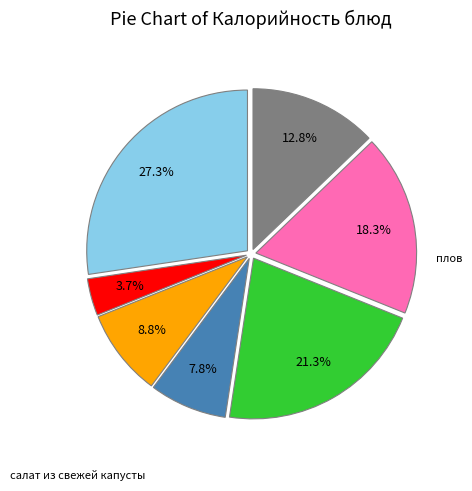

Is there a majority slice in this chart?

No